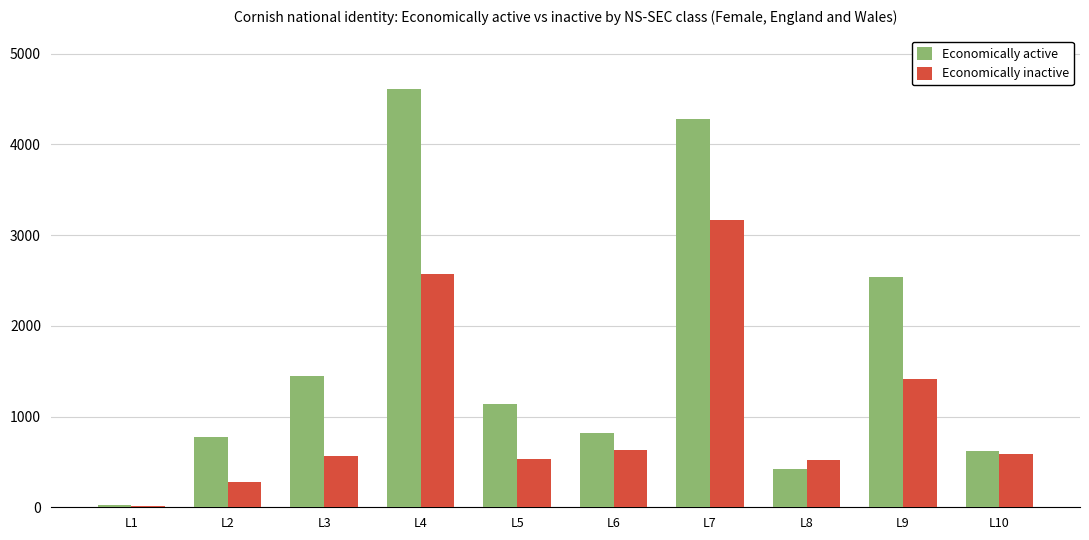

Where does the Economically active series first go above 1143?

L3